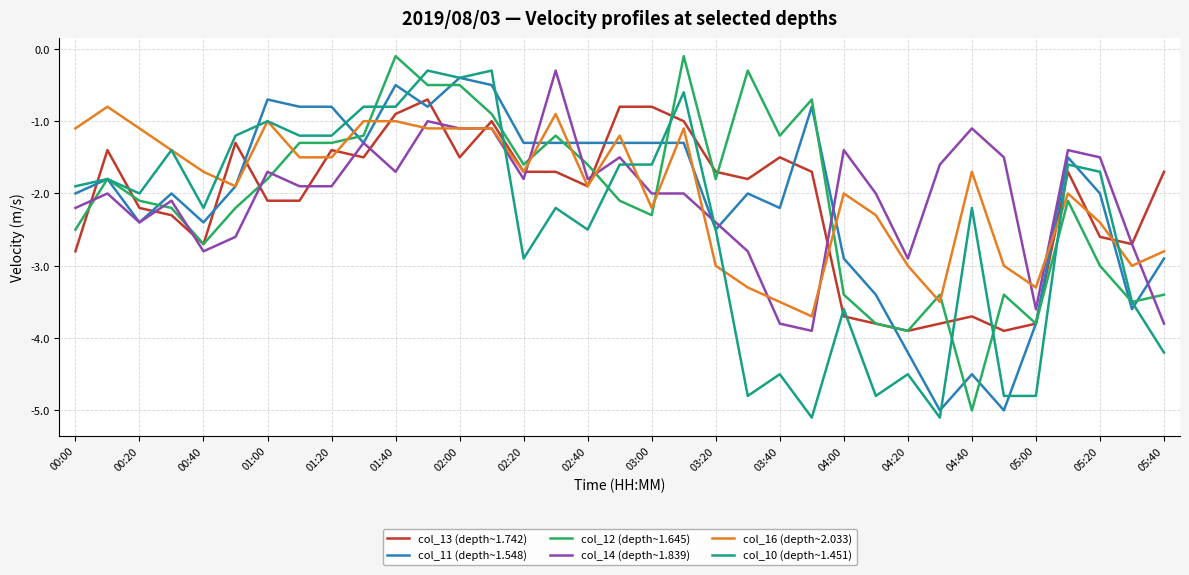

What is the smallest value displayed?

-5.1